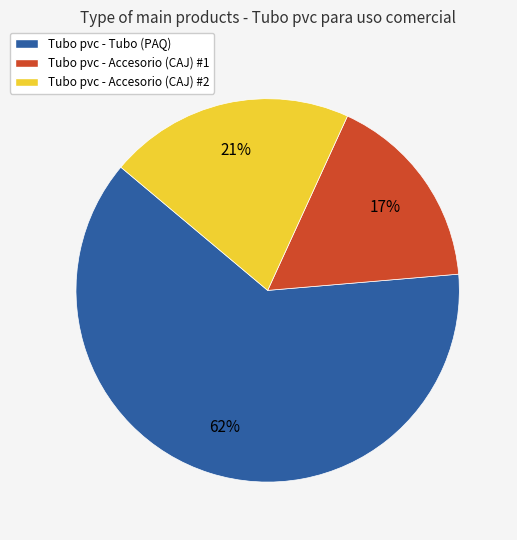

Do Tubo pvc - Accesorio (CAJ) #2 and Tubo pvc - Tubo (PAQ) together represent more than half of the pie?

Yes